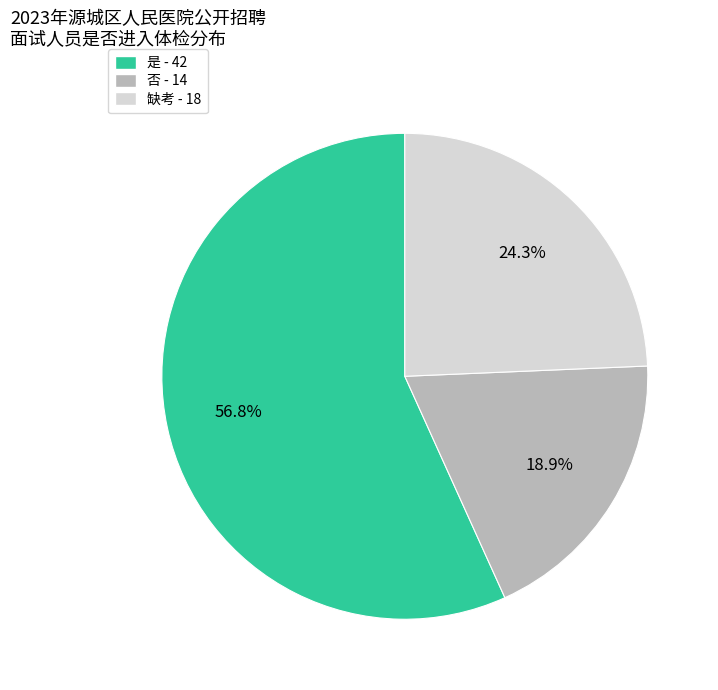

How many slices are in this pie chart?

3